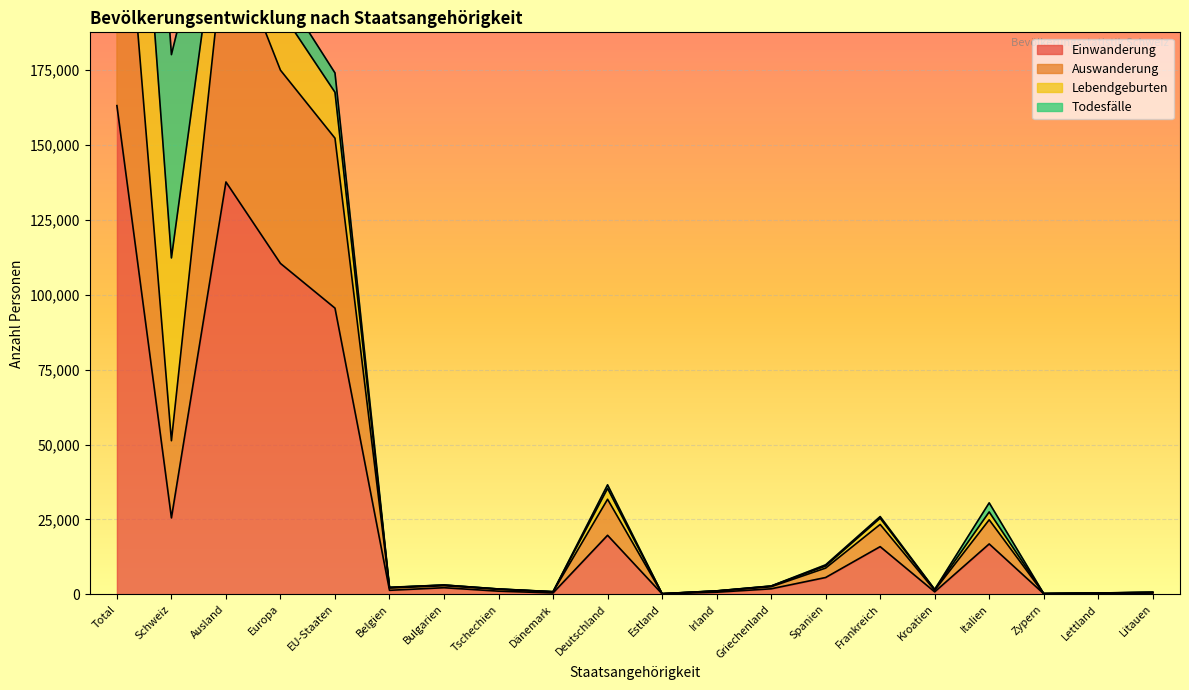

At which category is the sum across all series the highest?

Total